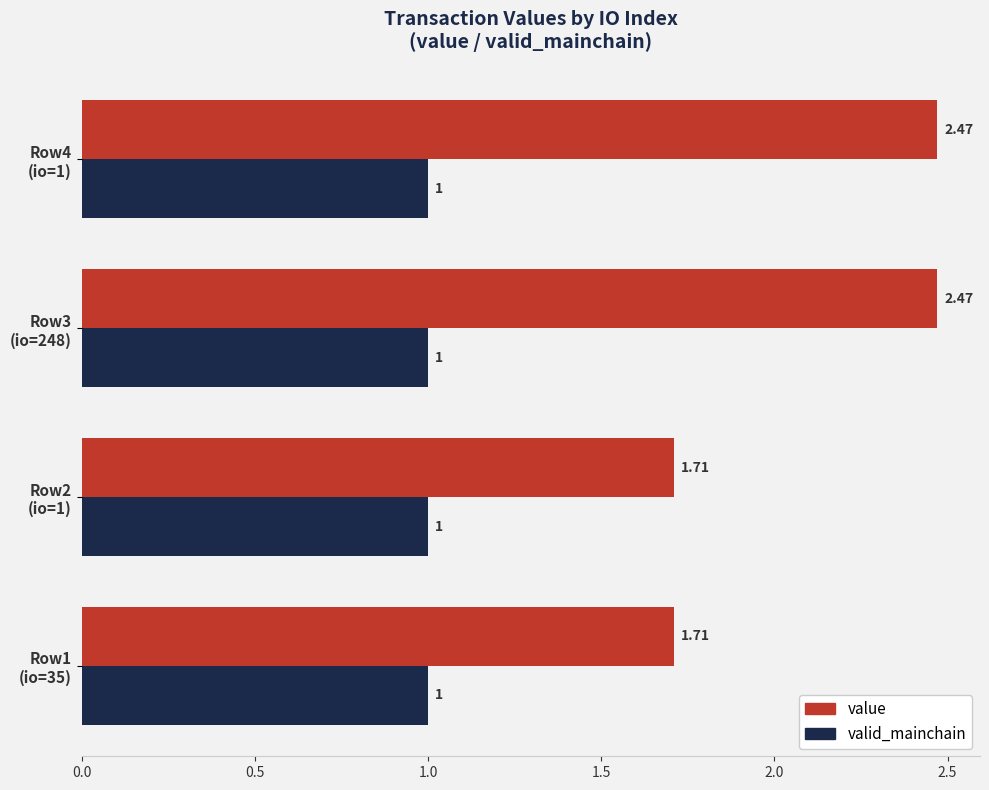

What is the average value of the valid_mainchain series?

1.0